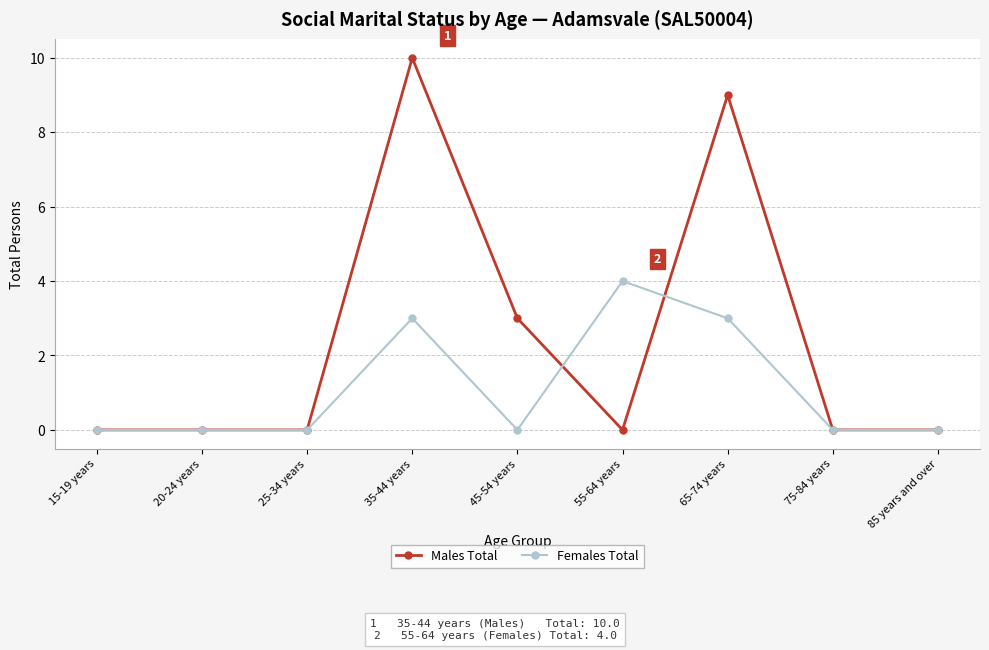

True or false: Females Total has a value of 6 at 55-64 years.

False